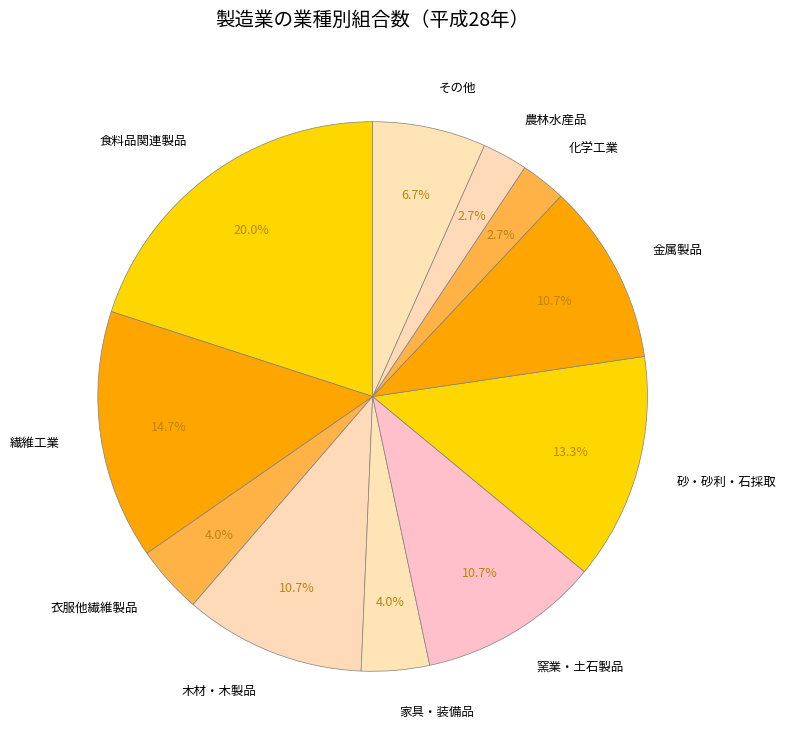

What portion of the pie excludes 食料品関連製品?

80.0%